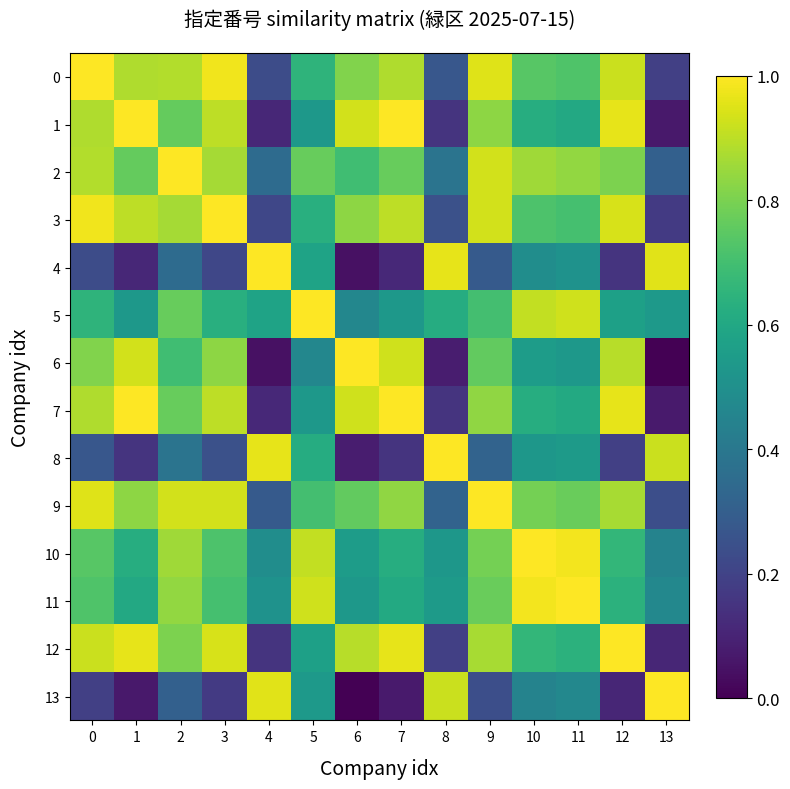

At 12, list the series in order from largest to smallest.

12, 7, 1, 3, 0, 6, 9, 2, 10, 11, 5, 8, 4, 13